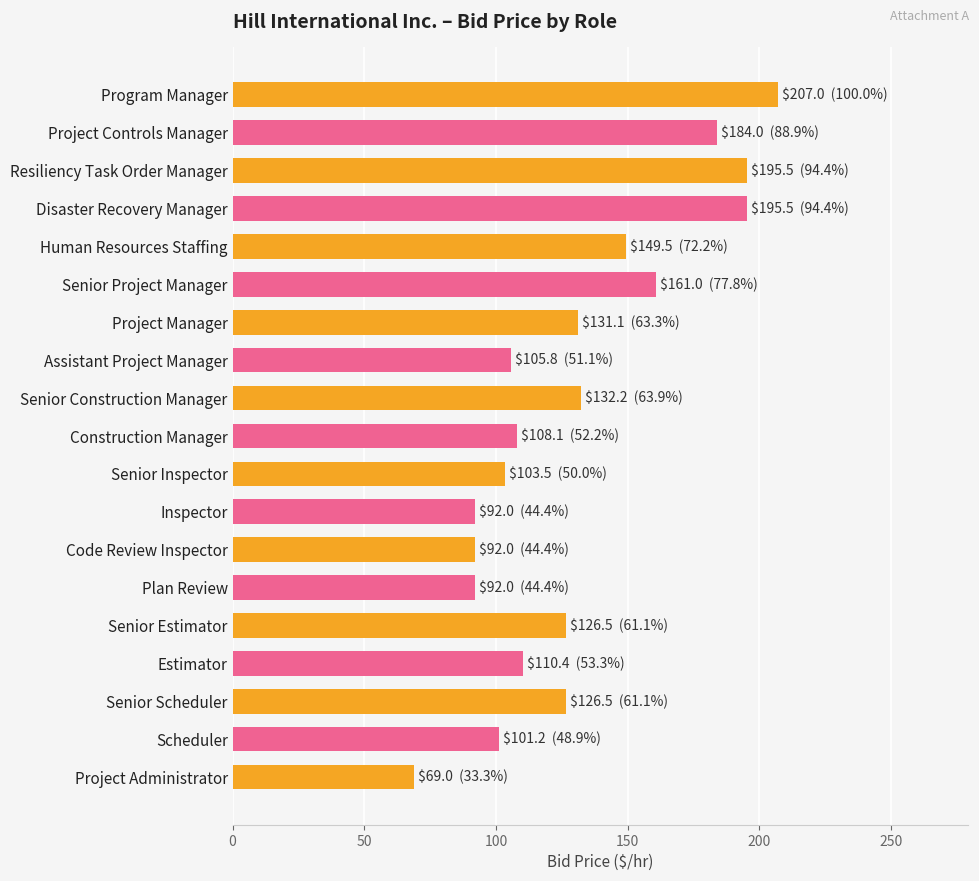

What position from the bottom is Resiliency Task Order Manager?

17